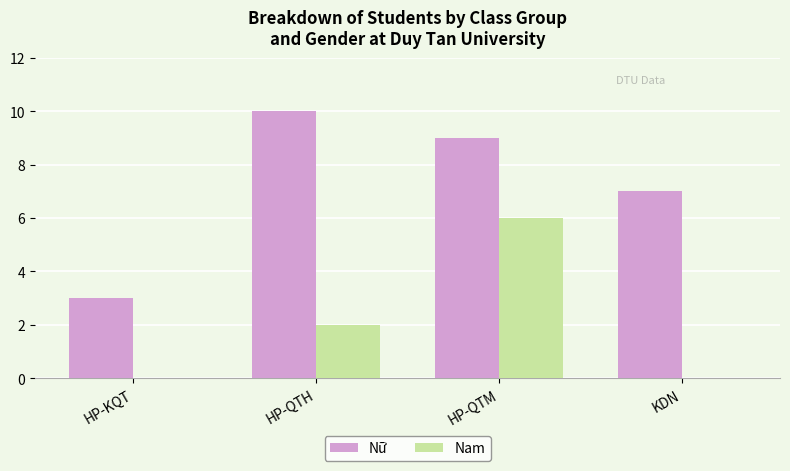

Which category has the highest value in the Nam series?

HP-QTM